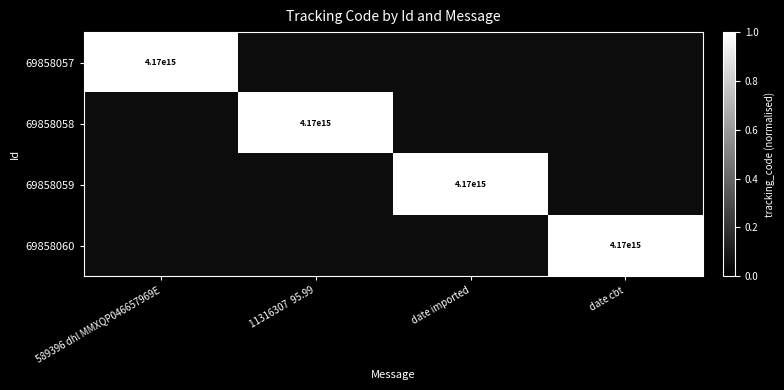

Count the number of data series in this chart.

4